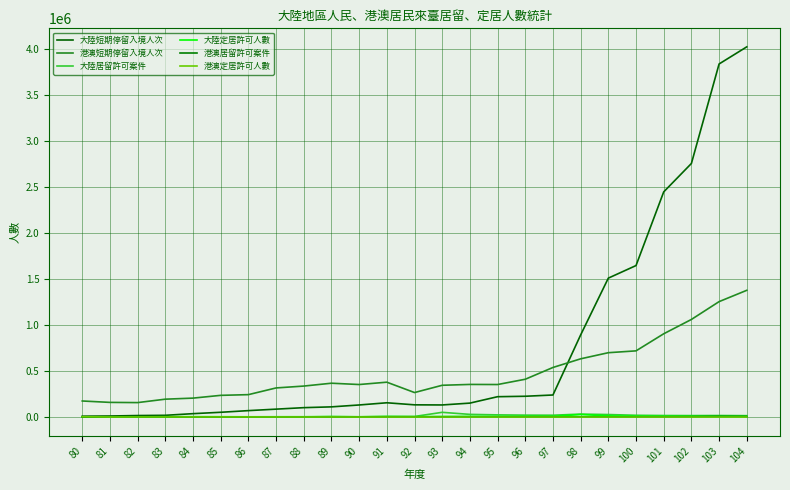

True or false: 大陸定居許可人數 and 港澳短期停留入境人次 intersect in this chart.

False